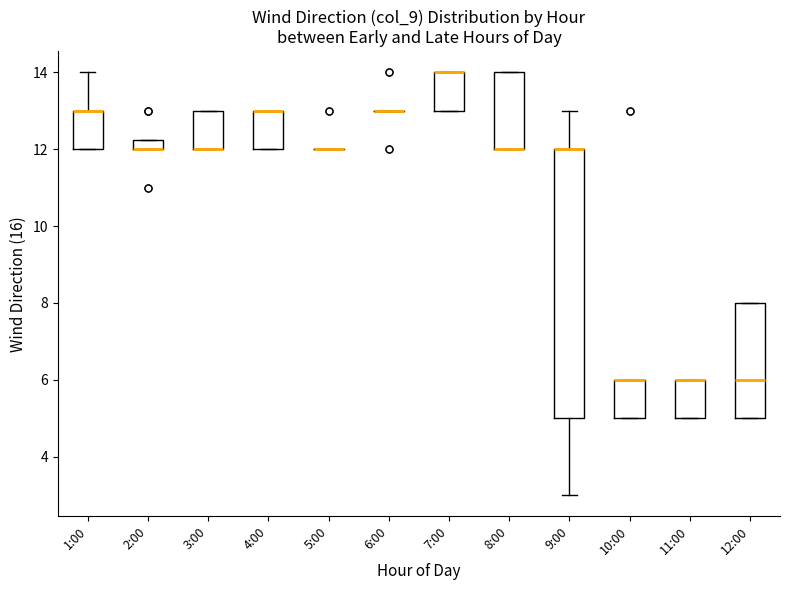

Where is the upper edge of the box for 3:00 on the y-axis? The values are not printed on the chart, so give them approximately, as read against the axis.

13.0